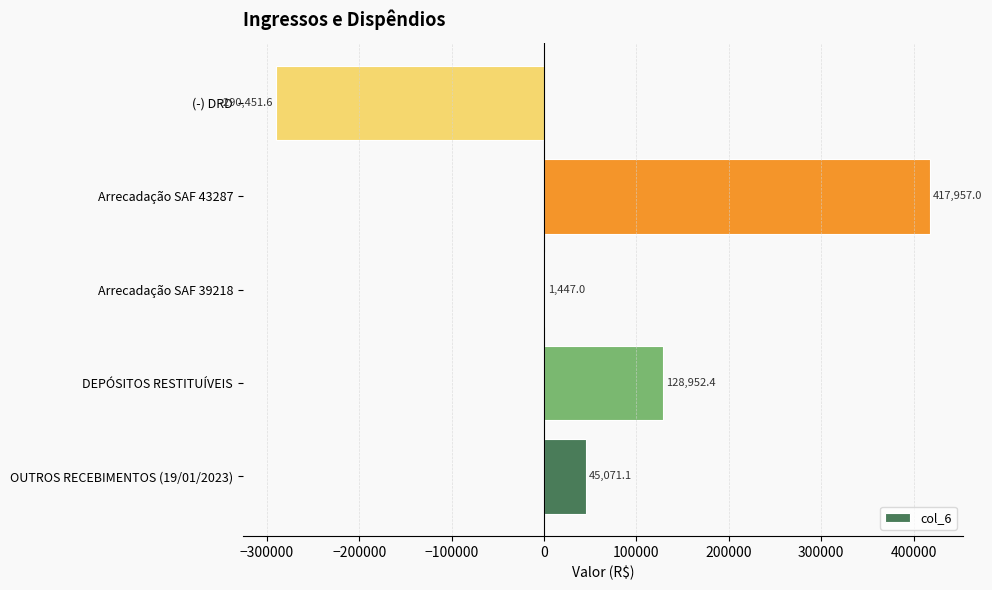

Which label corresponds to the largest value in the chart?

Arrecadação SAF 43287